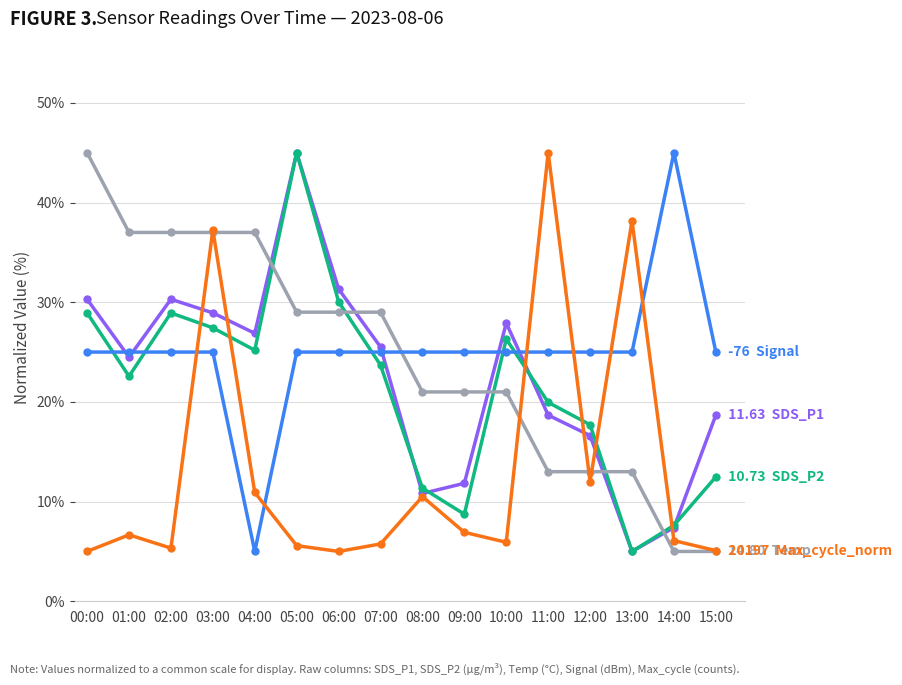

At which category is the sum across all series the highest?

03:00